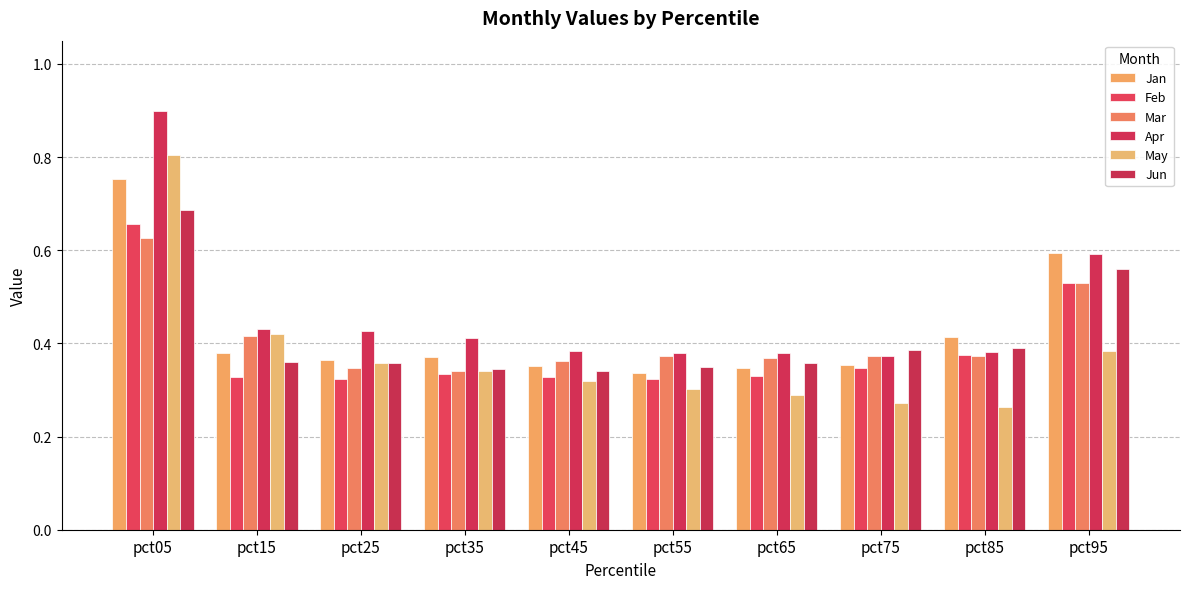

At which category is the sum across all series the highest?

pct05